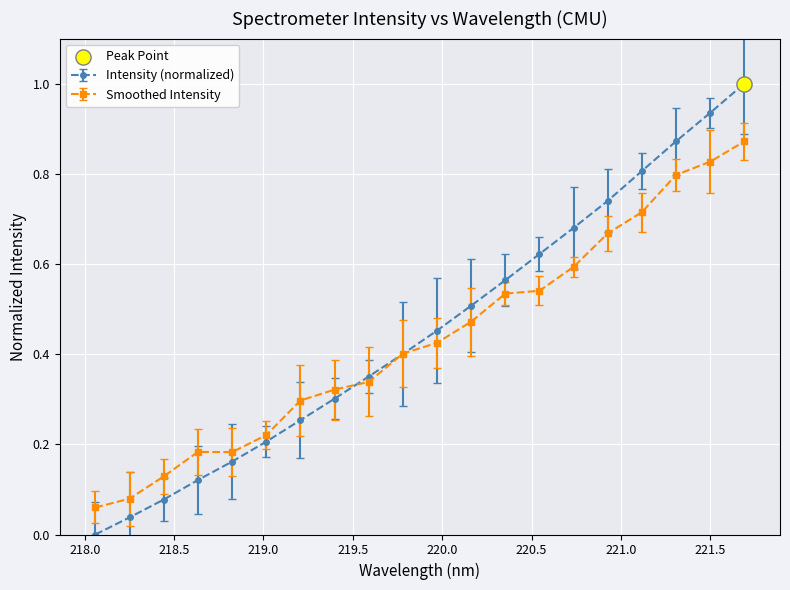

Which series has the widest spread of values?

Intensity (normalized)